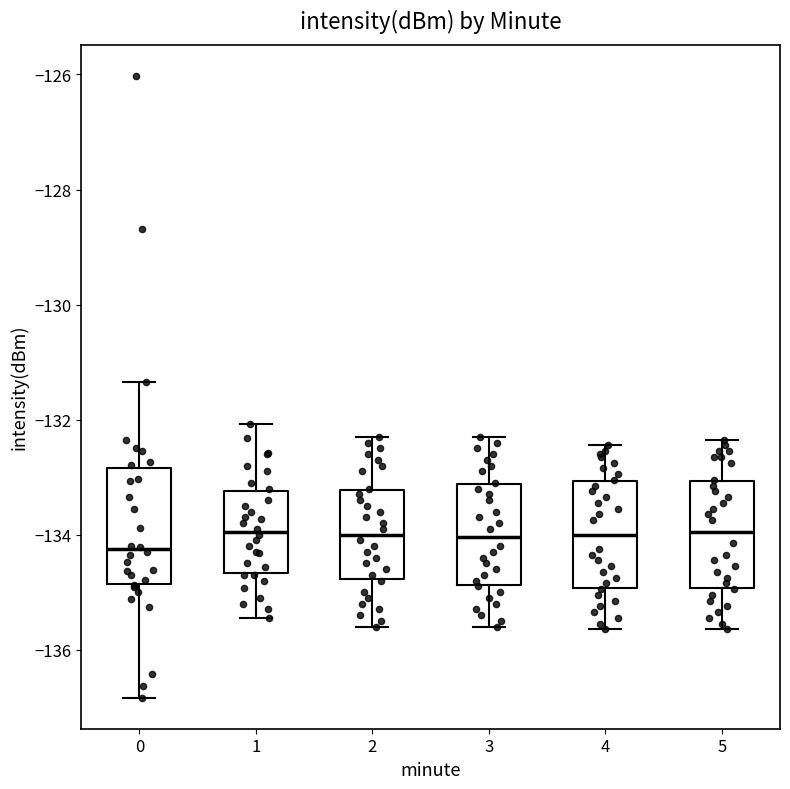

Reading left to right, transcribe this box plot: for each box, give where its median line is, the range the box spans, and where its two whiskers end, as read against the y-axis. The values are not printed on the chart, so give them approximately, as read against the axis.

0: median -134.2, box -134.8 to -132.8, whiskers -136.8 to -131.4
1: median -134.0, box -134.6 to -133.2, whiskers -135.4 to -132.0
2: median -134.0, box -134.8 to -133.2, whiskers -135.6 to -132.2
3: median -134.0, box -134.8 to -133.2, whiskers -135.6 to -132.2
4: median -134.0, box -135.0 to -133.0, whiskers -135.6 to -132.4
5: median -134.0, box -135.0 to -133.0, whiskers -135.6 to -132.4